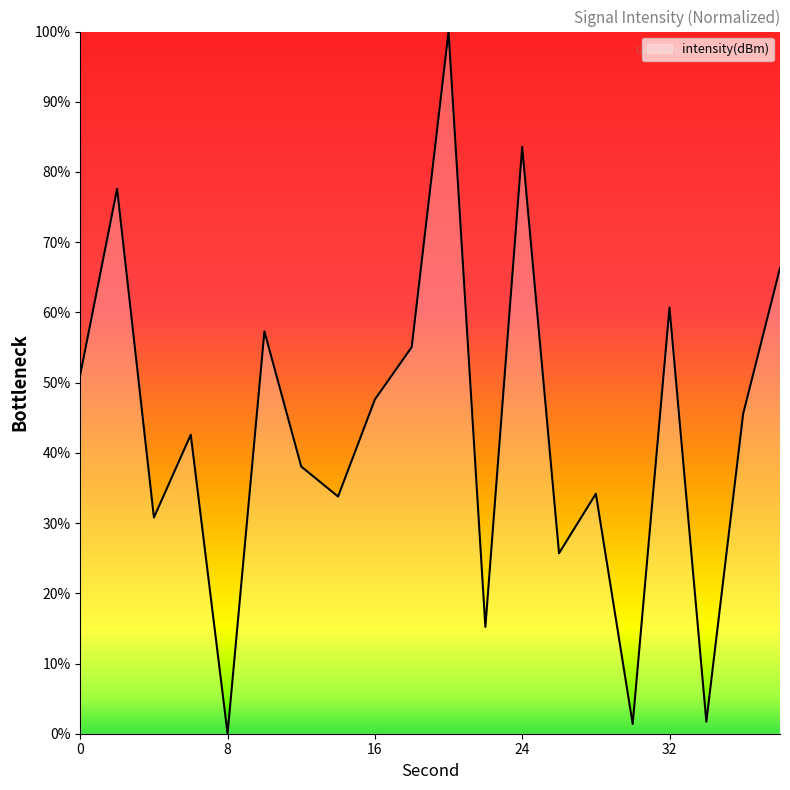

True or false: the data has more than 0 interior local peaks.

True